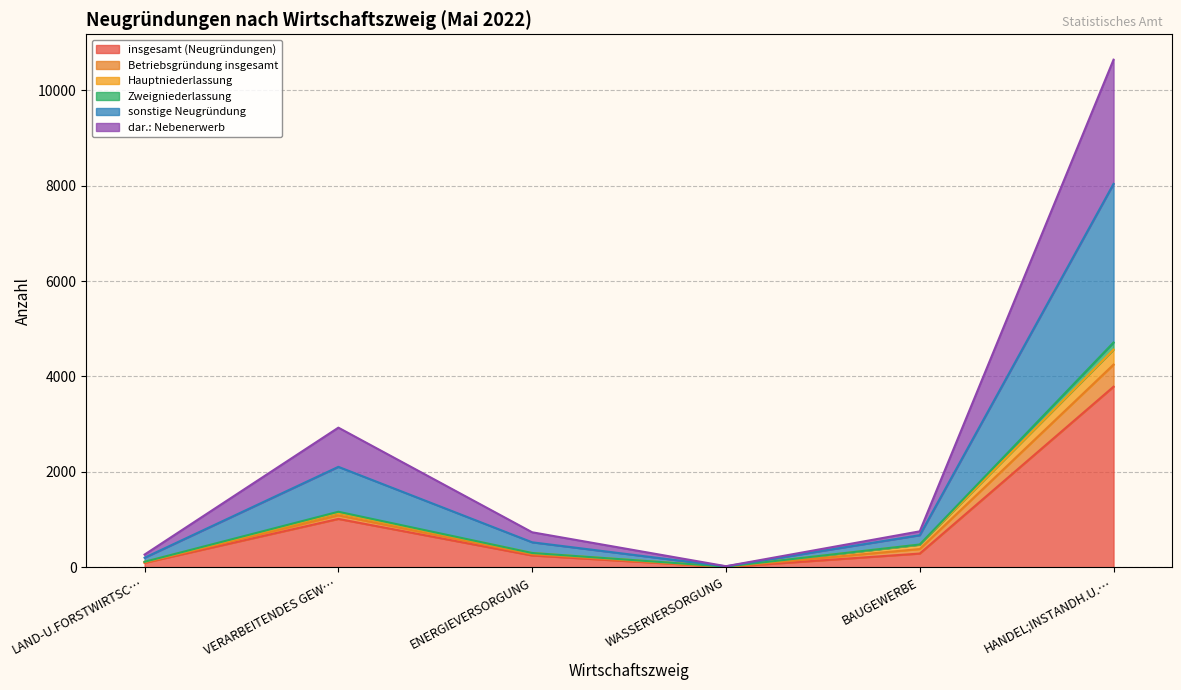

Which category has the highest value in the insgesamt (Neugründungen) series?

HANDEL;INSTANDH.U.…